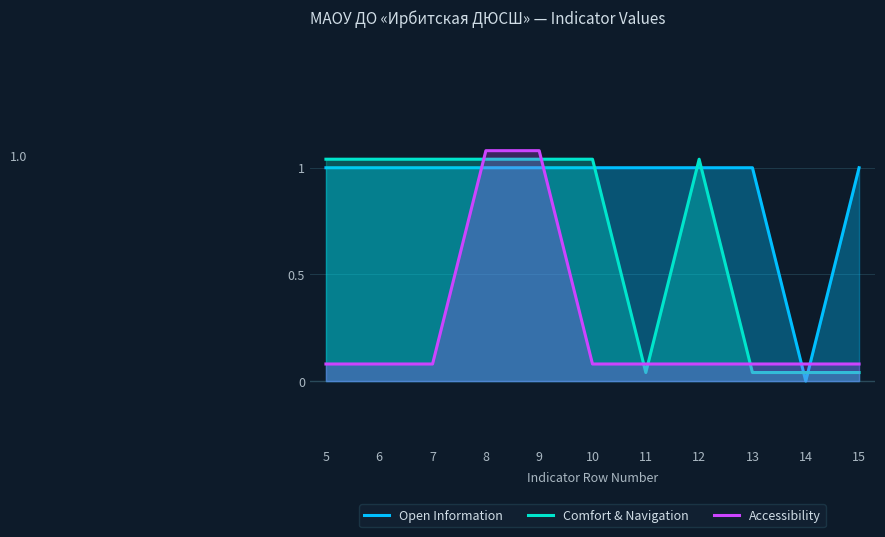

Reading left to right, extract all data points from this chart.

Open Information: 1.0	1.0	1.0	1.0	1.0	1.0	1.0	1.0	1.0	0.0	1.0
Comfort & Navigation: 1.0	1.0	1.0	1.0	1.0	1.0	0.0	1.0	0.0	0.0	0.0
Accessibility: 0.1	0.1	0.1	1.1	1.1	0.1	0.1	0.1	0.1	0.1	0.1